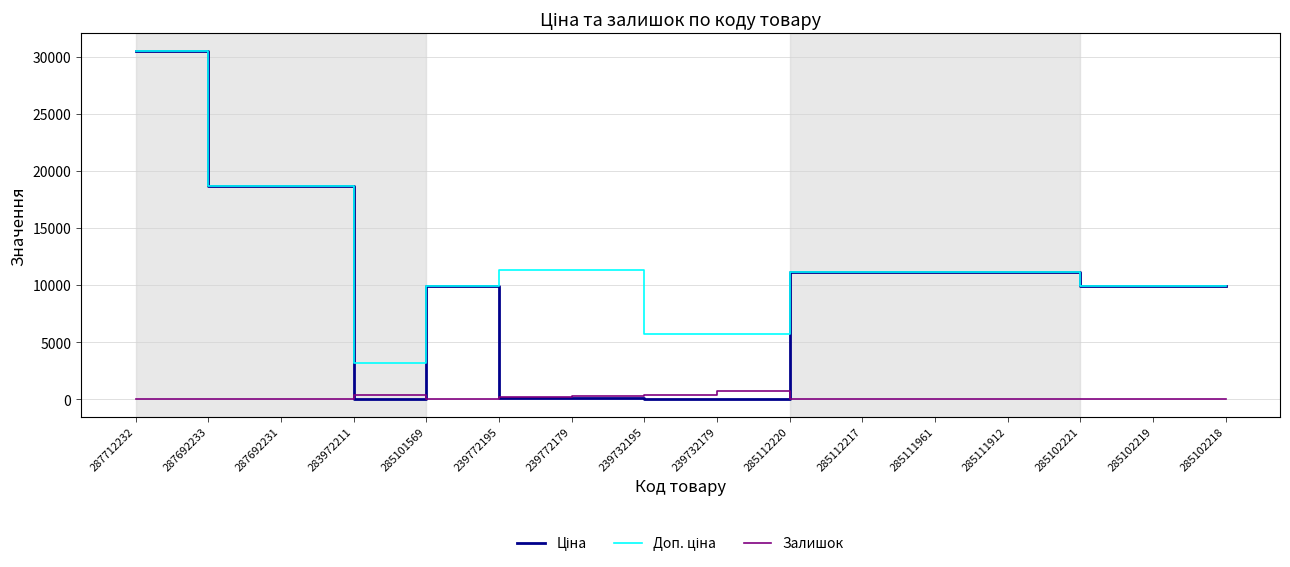

How many series are shown in this chart?

3